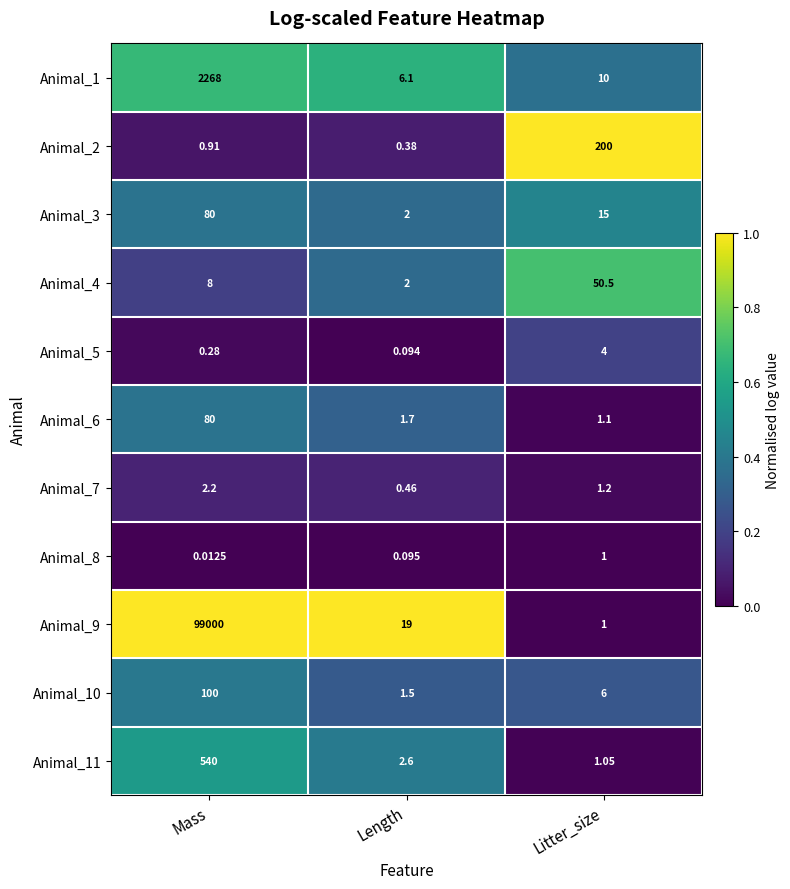

At which label is Animal_9 closest to 49500?

Length